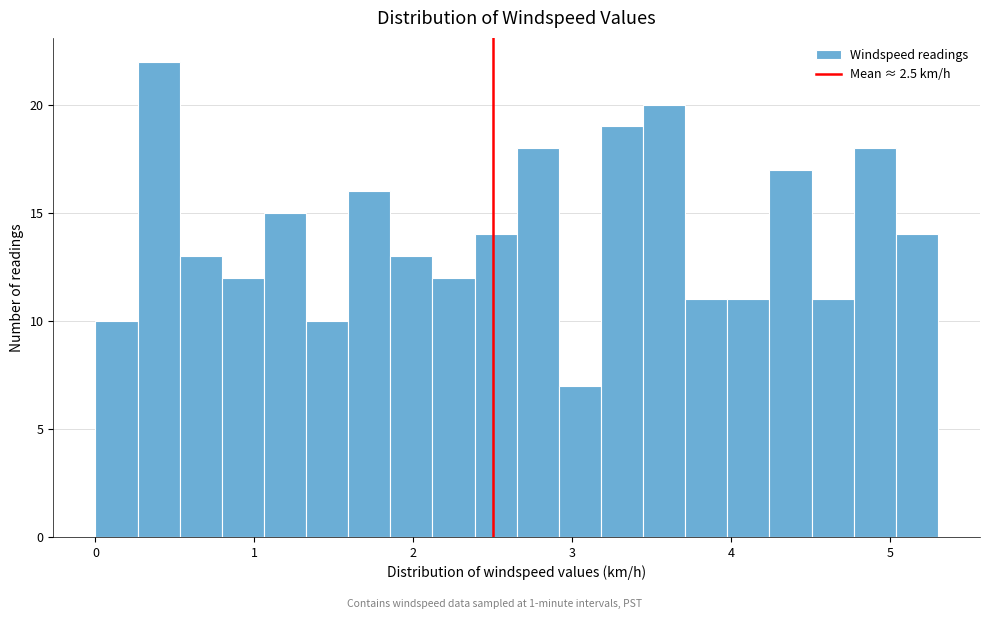

Read against the x-axis, roughly where is the centre of the tallest bar?

0.4